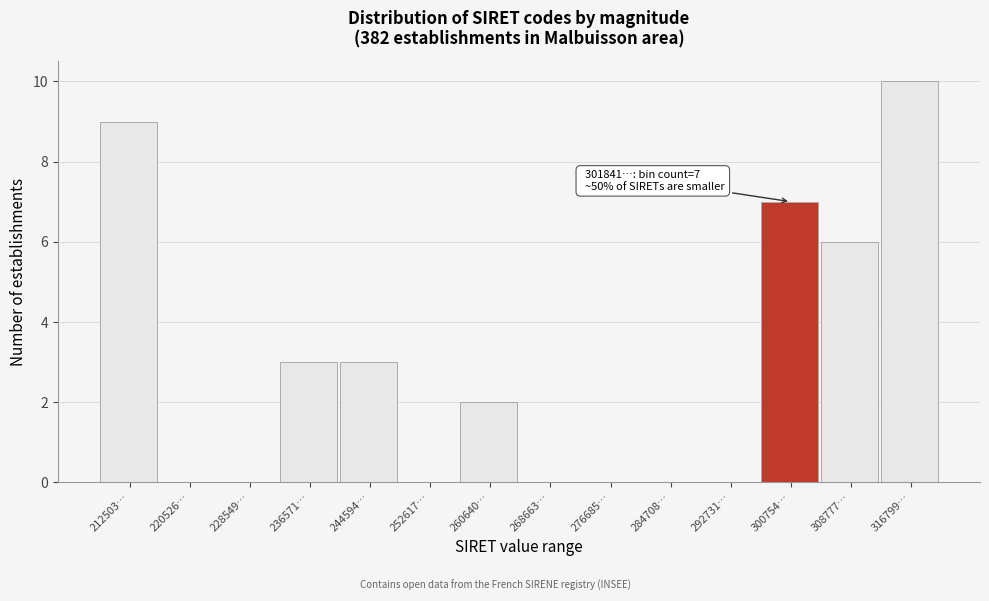

Reading right to left, extract all data points from this chart.

316799…=10	308777…=6	300754…=7	292731…=0	284708…=0	276685…=0	268663…=0	260640…=2	252617…=0	244594…=3	236571…=3	228549…=0	220526…=0	212503…=9